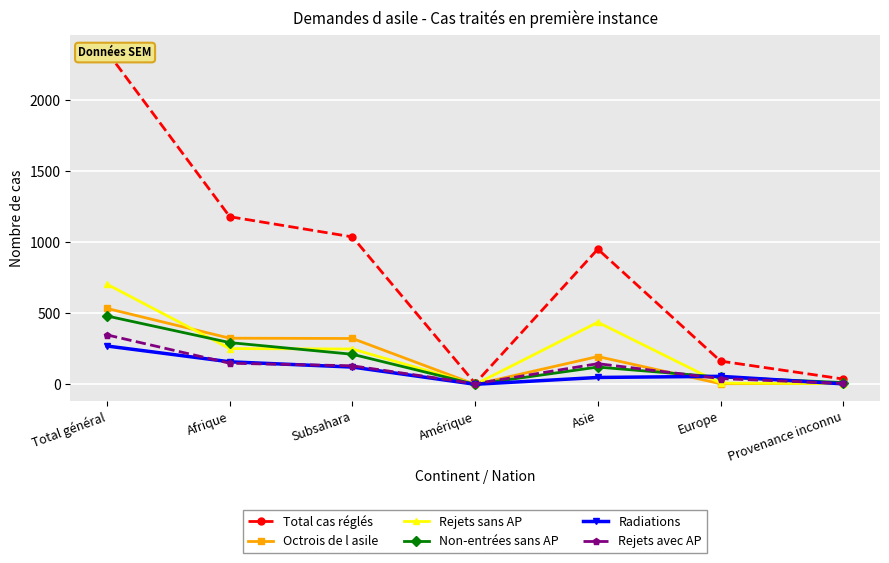

True or false: Rejets sans AP has a value of 252 at Afrique.

True